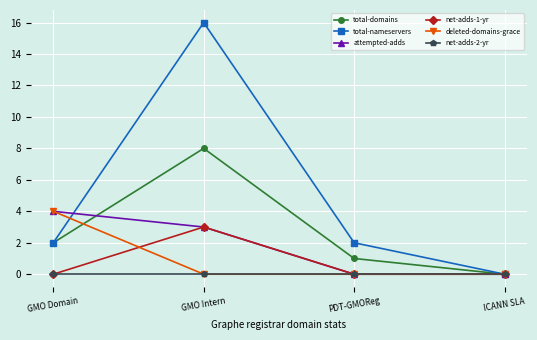

What is the sum of the attempted-adds values at ICANN SLA  and GMO Intern?

3